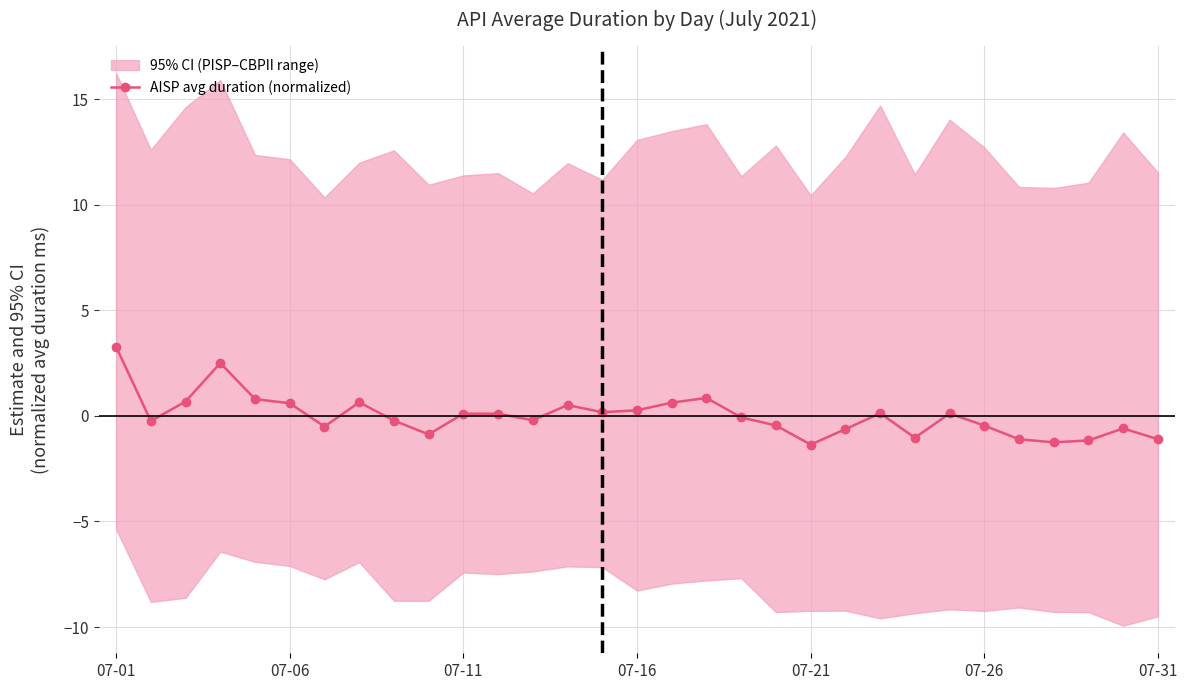

What is the maximum value for AISP avg duration (normalized)?

3.3